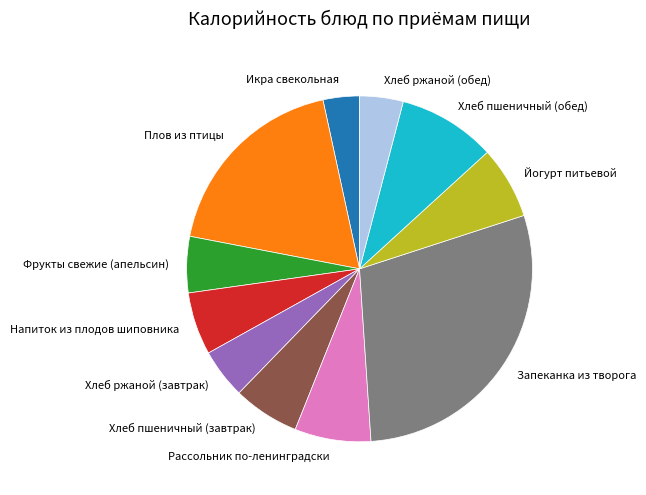

Combined, do Плов из птицы and Хлеб ржаной (обед) account for over 50%?

No